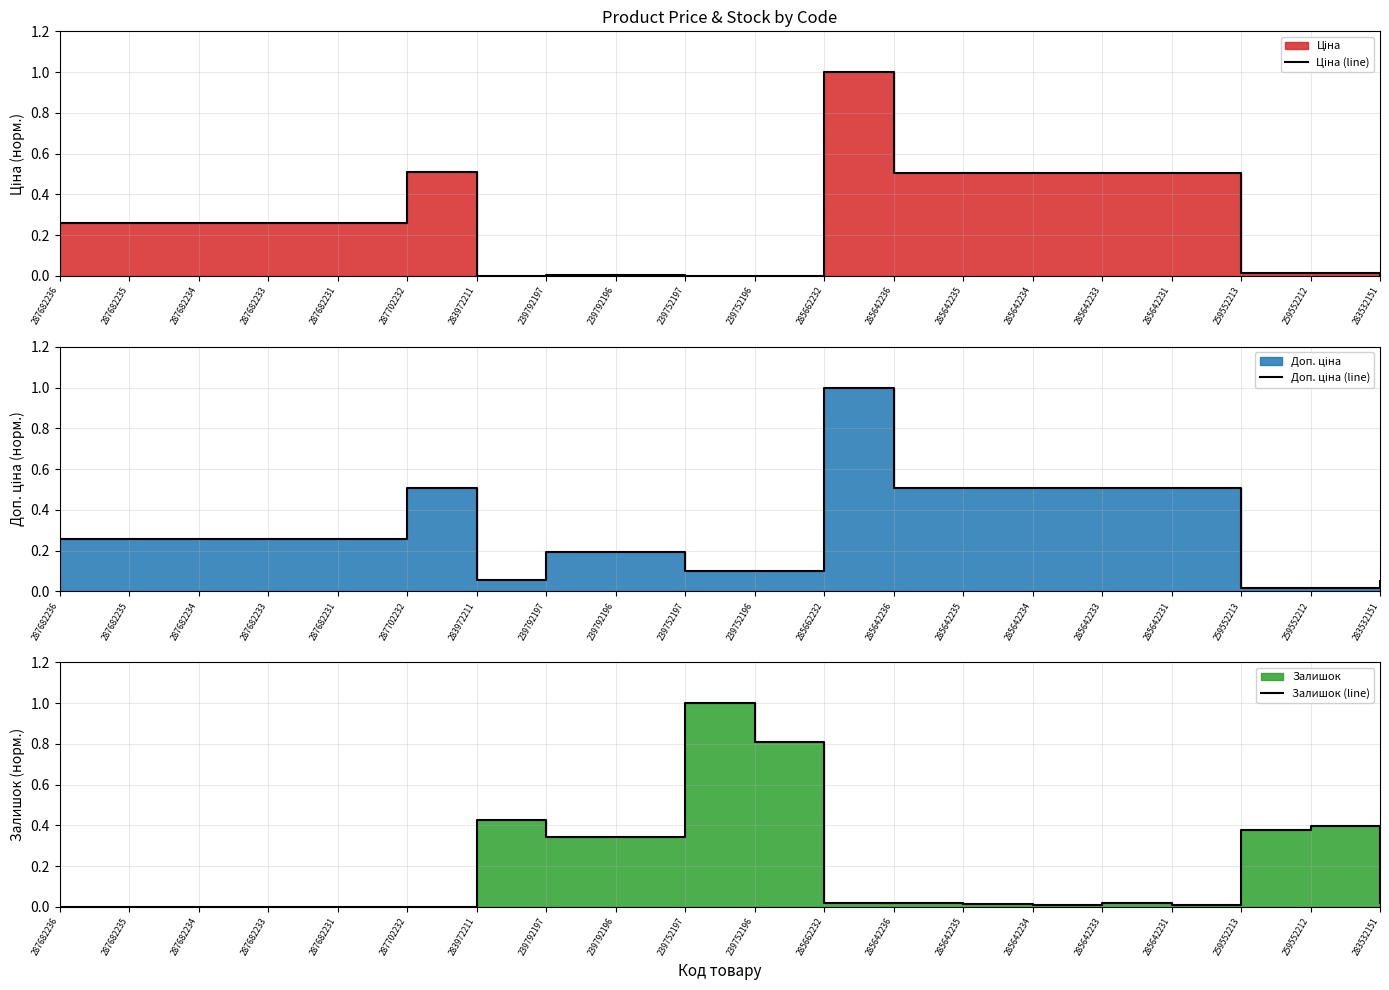

Between 239792196 and 259552212, which series saw the biggest shift?

Доп. ціна (line)